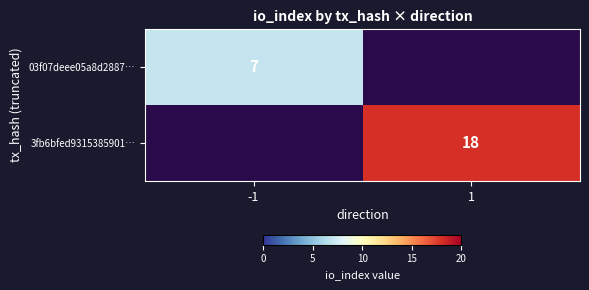

How many series are shown in this chart?

2